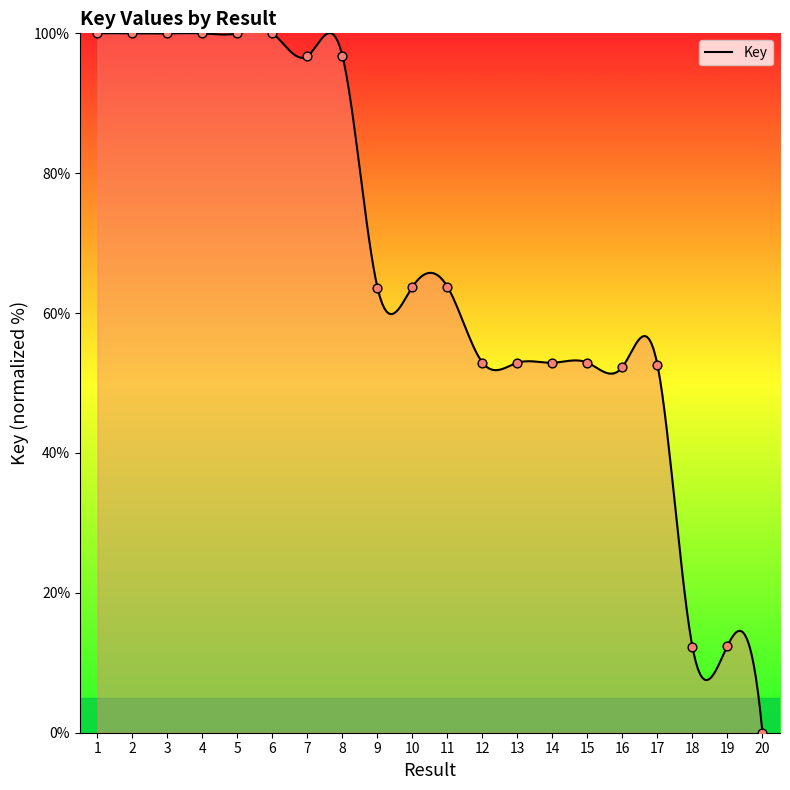

Between 20 and 9, which is larger?

9